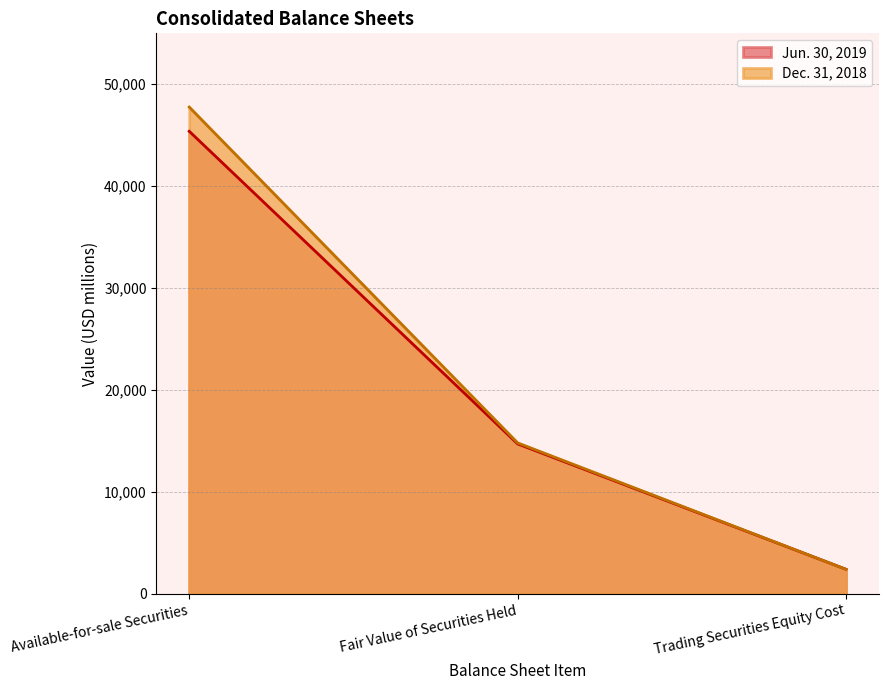

Which has a higher value, Fair Value of Securities Held or Trading Securities Equity Cost?

Fair Value of Securities Held